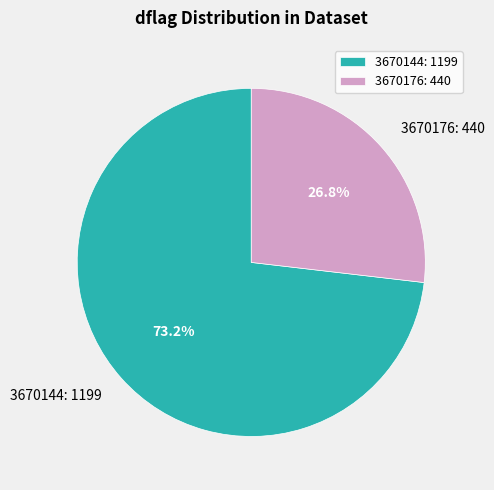

Is the sum of 3670144: 1199 and 3670176: 440 greater than half?

Yes